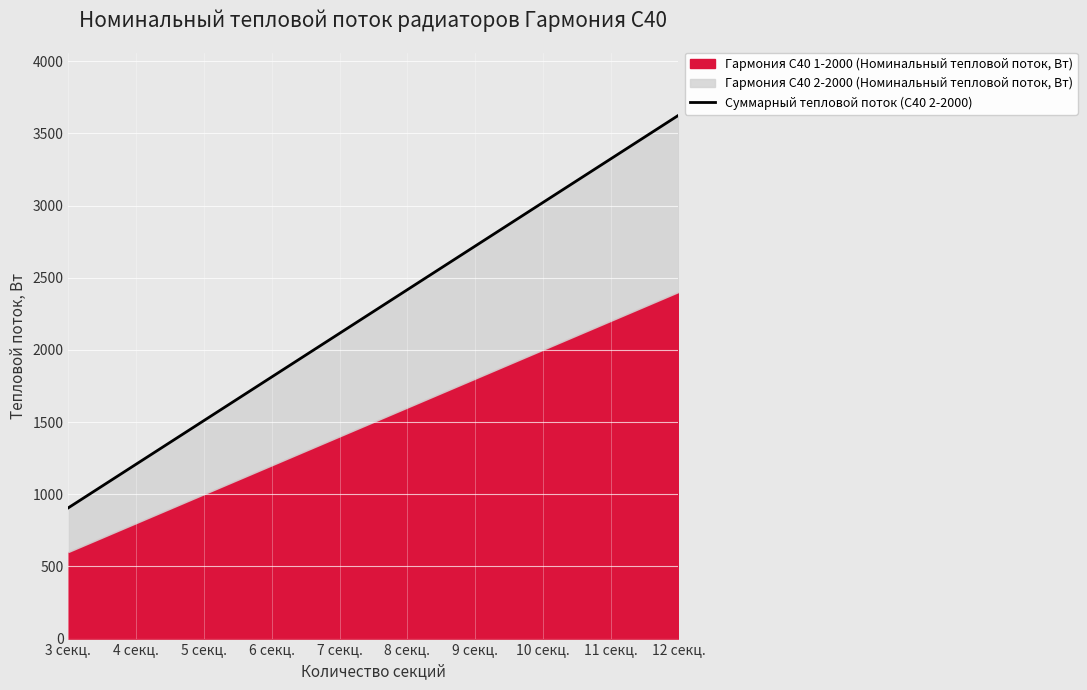

True or false: the data has more than 2 interior local peaks.

False